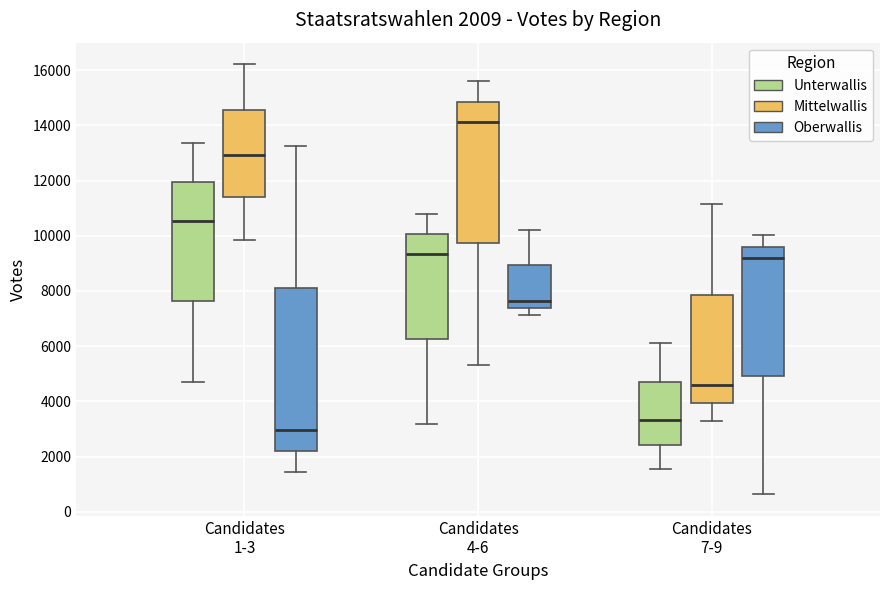

Which box's median line is the lowest?

Candidates 1-3 (Oberwallis)